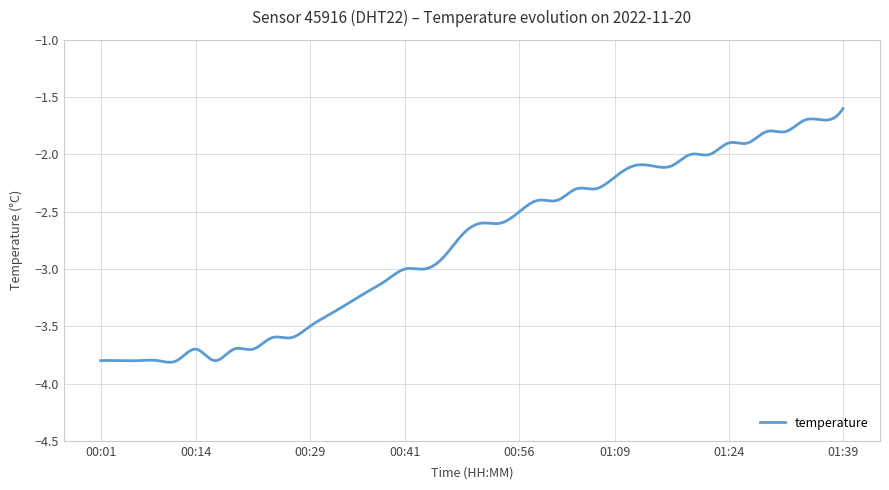

Is this an area chart (filled region under the line)?

No